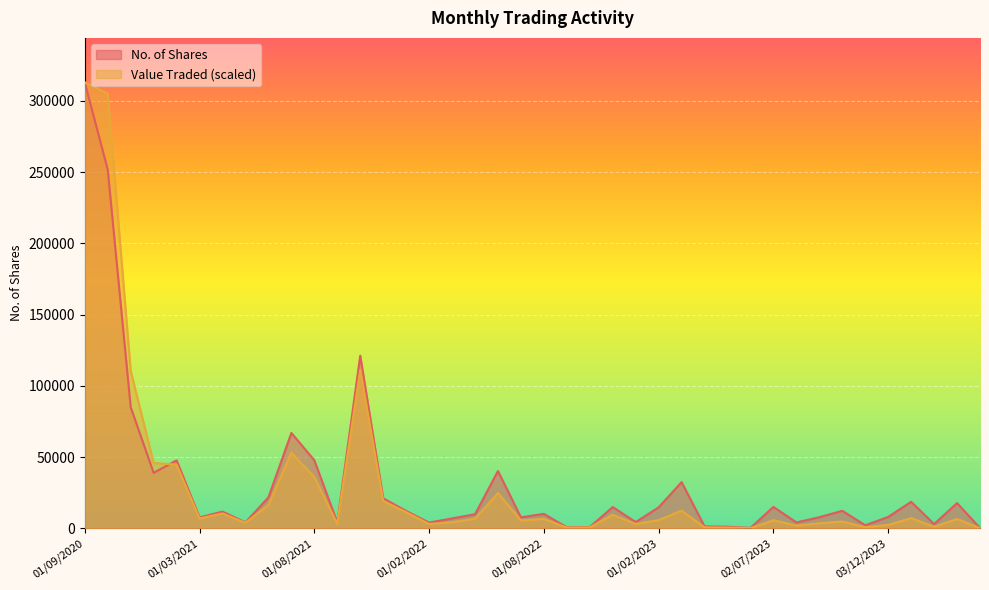

Where is No. of Shares nearest to the value 156530?

03/10/2021